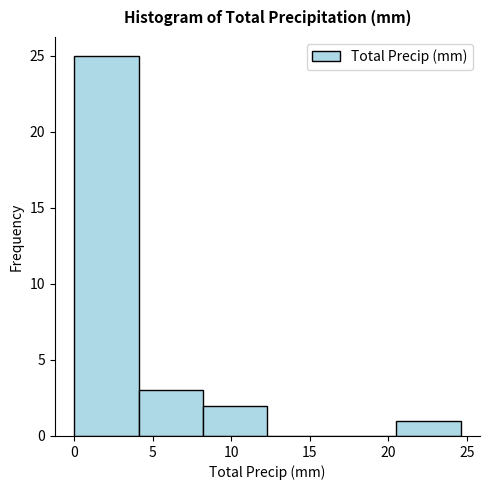

Reading left to right, transcribe this chart: for each bar, give the range it covers on the x-axis and its height. Neither the bar edges nor the heights are printed on the chart, so give them approximately, as read against the axes.

0.0 to 4.1: 25
4.1 to 8.2: 3
8.2 to 12.3: 2
12.3 to 16.4: 0
16.4 to 20.5: 0
20.5 to 24.6: 1